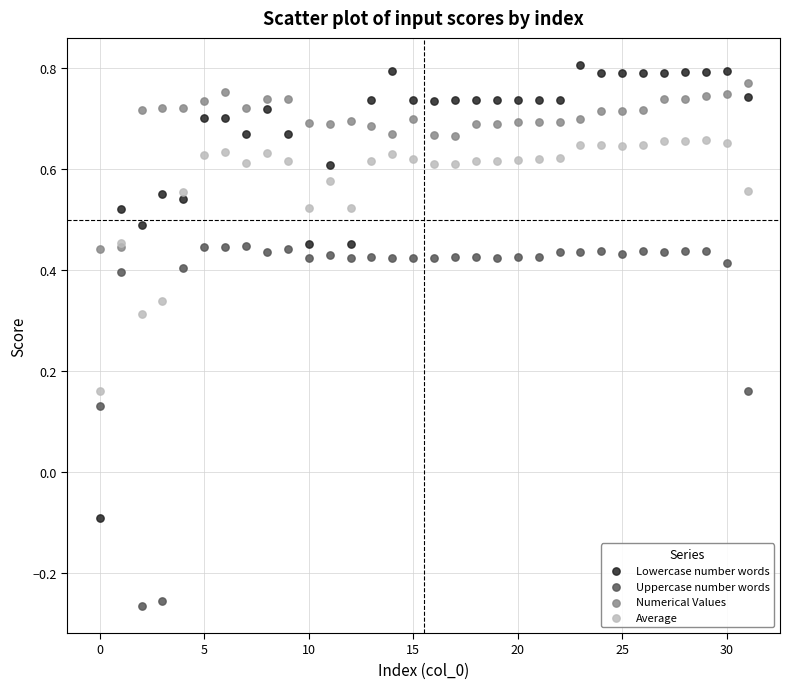

Which series reaches the minimum Y coordinate?

Uppercase number words